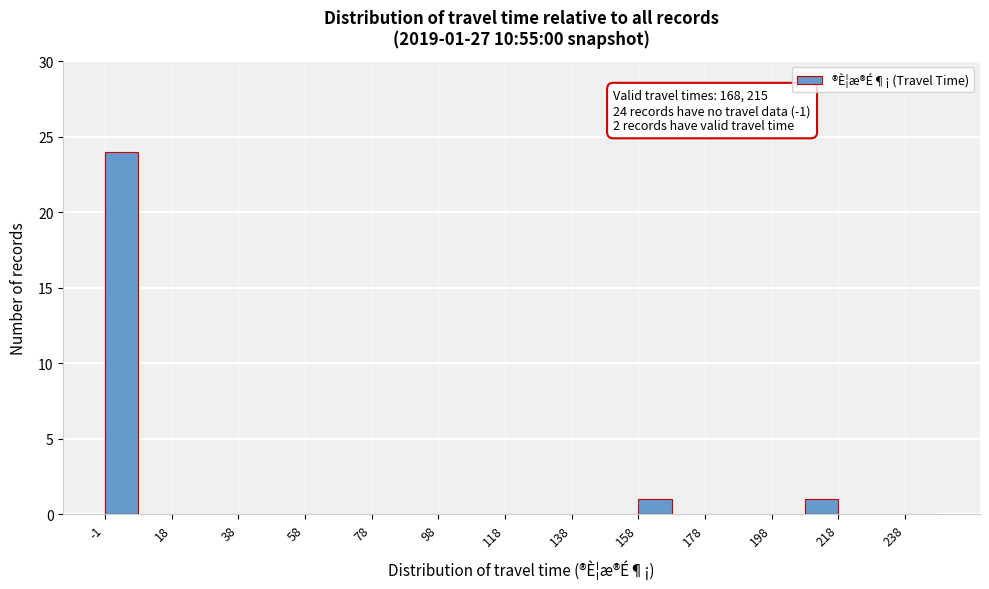

Which range on the x-axis has the tallest bar?

-1.5 to 8.5